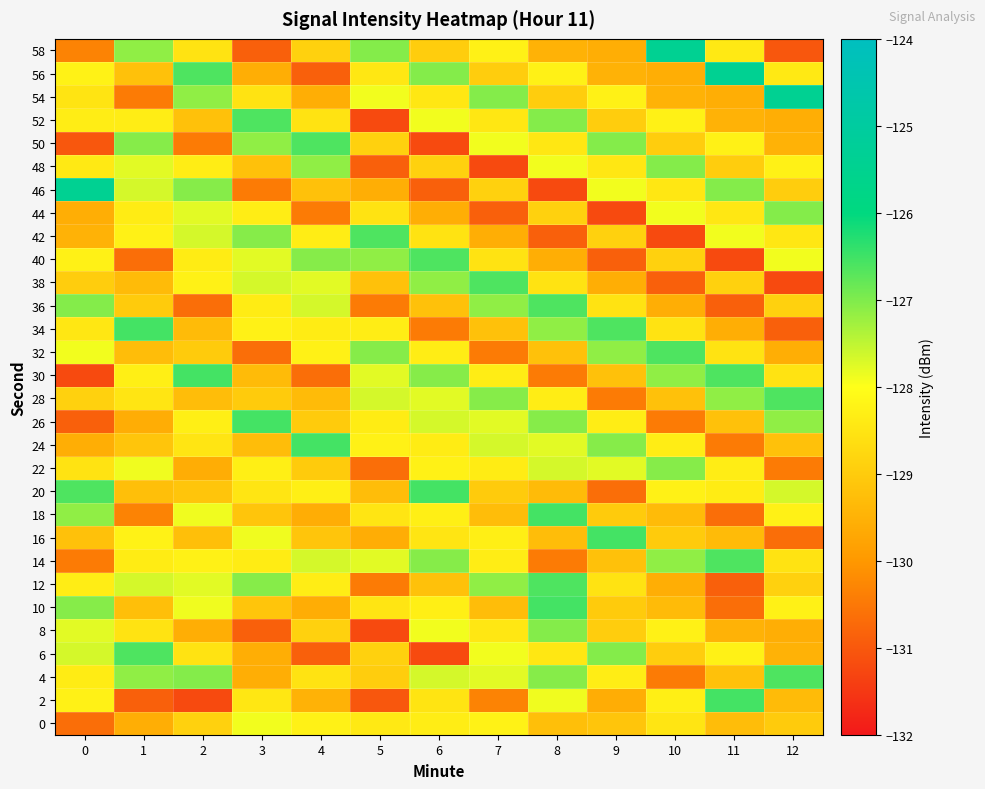

Reading left to right, list all the values displayed in this chart.

0: 0=-130.7	1=-129.6	2=-128.9	3=-127.9	4=-128.3	5=-128.4	6=-128.3	7=-128.2	8=-129.2	9=-129.1	10=-128.5	11=-129.3	12=-129.0
2: 0=-128.3	1=-130.9	2=-131.2	3=-128.5	4=-129.5	5=-131.0	6=-128.5	7=-130.3	8=-127.9	9=-129.6	10=-128.3	11=-126.5	12=-129.3
4: 0=-128.4	1=-127.1	2=-127.0	3=-129.6	4=-128.5	5=-129.0	6=-127.7	7=-127.8	8=-127.1	9=-128.4	10=-130.5	11=-129.2	12=-126.6
6: 0=-127.7	1=-126.6	2=-128.5	3=-129.6	4=-130.9	5=-128.9	6=-131.2	7=-127.9	8=-128.5	9=-127.0	10=-129.0	11=-128.3	12=-129.5
8: 0=-127.8	1=-128.5	2=-129.6	3=-130.9	4=-128.9	5=-131.2	6=-127.9	7=-128.5	8=-127.0	9=-129.0	10=-128.3	11=-129.5	12=-129.6
10: 0=-127.1	1=-129.2	2=-127.9	3=-129.1	4=-129.6	5=-128.5	6=-128.3	7=-129.3	8=-126.5	9=-129.0	10=-129.3	11=-130.7	12=-128.3
12: 0=-128.4	1=-127.7	2=-127.8	3=-127.1	4=-128.4	5=-130.5	6=-129.2	7=-127.1	8=-126.6	9=-128.5	10=-129.6	11=-130.9	12=-128.9
14: 0=-130.5	1=-128.4	2=-128.3	3=-128.4	4=-127.7	5=-127.8	6=-127.1	7=-128.4	8=-130.5	9=-129.2	10=-127.1	11=-126.6	12=-128.5
16: 0=-129.2	1=-128.2	2=-129.2	3=-127.9	4=-129.1	5=-129.6	6=-128.5	7=-128.3	8=-129.3	9=-126.5	10=-129.0	11=-129.3	12=-130.7
18: 0=-127.1	1=-130.3	2=-127.9	3=-129.1	4=-129.6	5=-128.5	6=-128.3	7=-129.3	8=-126.5	9=-129.0	10=-129.3	11=-130.7	12=-128.3
20: 0=-126.6	1=-129.2	2=-129.1	3=-128.5	4=-128.3	5=-129.3	6=-126.5	7=-129.0	8=-129.3	9=-130.7	10=-128.3	11=-128.4	12=-127.7
22: 0=-128.5	1=-127.9	2=-129.6	3=-128.3	4=-129.0	5=-130.7	6=-128.3	7=-128.4	8=-127.7	9=-127.8	10=-127.1	11=-128.4	12=-130.5
24: 0=-129.6	1=-129.1	2=-128.5	3=-129.3	4=-126.5	5=-128.3	6=-128.4	7=-127.7	8=-127.8	9=-127.1	10=-128.4	11=-130.5	12=-129.2
26: 0=-130.9	1=-129.6	2=-128.3	3=-126.5	4=-129.0	5=-128.4	6=-127.7	7=-127.8	8=-127.1	9=-128.4	10=-130.5	11=-129.2	12=-127.1
28: 0=-128.9	1=-128.5	2=-129.3	3=-129.0	4=-129.3	5=-127.7	6=-127.8	7=-127.1	8=-128.4	9=-130.5	10=-129.2	11=-127.1	12=-126.6
30: 0=-131.2	1=-128.3	2=-126.5	3=-129.3	4=-130.7	5=-127.8	6=-127.1	7=-128.4	8=-130.5	9=-129.2	10=-127.1	11=-126.6	12=-128.5
32: 0=-127.9	1=-129.3	2=-129.0	3=-130.7	4=-128.3	5=-127.1	6=-128.4	7=-130.5	8=-129.2	9=-127.1	10=-126.6	11=-128.5	12=-129.6
34: 0=-128.5	1=-126.5	2=-129.3	3=-128.3	4=-128.4	5=-128.4	6=-130.5	7=-129.2	8=-127.1	9=-126.6	10=-128.5	11=-129.6	12=-130.9
36: 0=-127.0	1=-129.0	2=-130.7	3=-128.4	4=-127.7	5=-130.5	6=-129.2	7=-127.1	8=-126.6	9=-128.5	10=-129.6	11=-130.9	12=-128.9
38: 0=-129.0	1=-129.3	2=-128.3	3=-127.7	4=-127.8	5=-129.2	6=-127.1	7=-126.6	8=-128.5	9=-129.6	10=-130.9	11=-128.9	12=-131.2
40: 0=-128.3	1=-130.7	2=-128.4	3=-127.8	4=-127.1	5=-127.1	6=-126.6	7=-128.5	8=-129.6	9=-130.9	10=-128.9	11=-131.2	12=-127.9
42: 0=-129.5	1=-128.3	2=-127.7	3=-127.1	4=-128.4	5=-126.6	6=-128.5	7=-129.6	8=-130.9	9=-128.9	10=-131.2	11=-127.9	12=-128.5
44: 0=-129.6	1=-128.4	2=-127.8	3=-128.4	4=-130.5	5=-128.5	6=-129.6	7=-130.9	8=-128.9	9=-131.2	10=-127.9	11=-128.5	12=-127.0
46: 0=-125.4	1=-127.7	2=-127.1	3=-130.5	4=-129.2	5=-129.6	6=-130.9	7=-128.9	8=-131.2	9=-127.9	10=-128.5	11=-127.0	12=-129.0
48: 0=-128.4	1=-127.8	2=-128.4	3=-129.2	4=-127.1	5=-130.9	6=-128.9	7=-131.2	8=-127.9	9=-128.5	10=-127.0	11=-129.0	12=-128.3
50: 0=-131.0	1=-127.1	2=-130.5	3=-127.1	4=-126.6	5=-128.9	6=-131.2	7=-127.9	8=-128.5	9=-127.0	10=-129.0	11=-128.3	12=-129.5
52: 0=-128.3	1=-128.4	2=-129.2	3=-126.6	4=-128.5	5=-131.2	6=-127.9	7=-128.5	8=-127.0	9=-129.0	10=-128.3	11=-129.5	12=-129.6
54: 0=-128.5	1=-130.5	2=-127.1	3=-128.5	4=-129.6	5=-127.9	6=-128.5	7=-127.0	8=-129.0	9=-128.3	10=-129.5	11=-129.6	12=-125.4
56: 0=-128.2	1=-129.2	2=-126.6	3=-129.6	4=-130.9	5=-128.5	6=-127.0	7=-129.0	8=-128.3	9=-129.5	10=-129.6	11=-125.4	12=-128.4
58: 0=-130.3	1=-127.1	2=-128.5	3=-130.9	4=-128.9	5=-127.0	6=-129.0	7=-128.3	8=-129.5	9=-129.6	10=-125.4	11=-128.4	12=-131.0